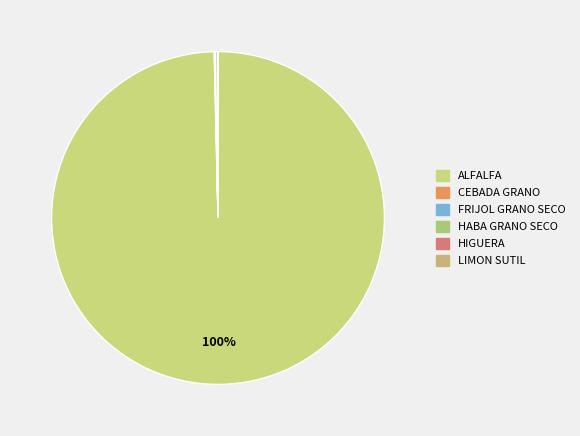

How many slices are in this pie chart?

6